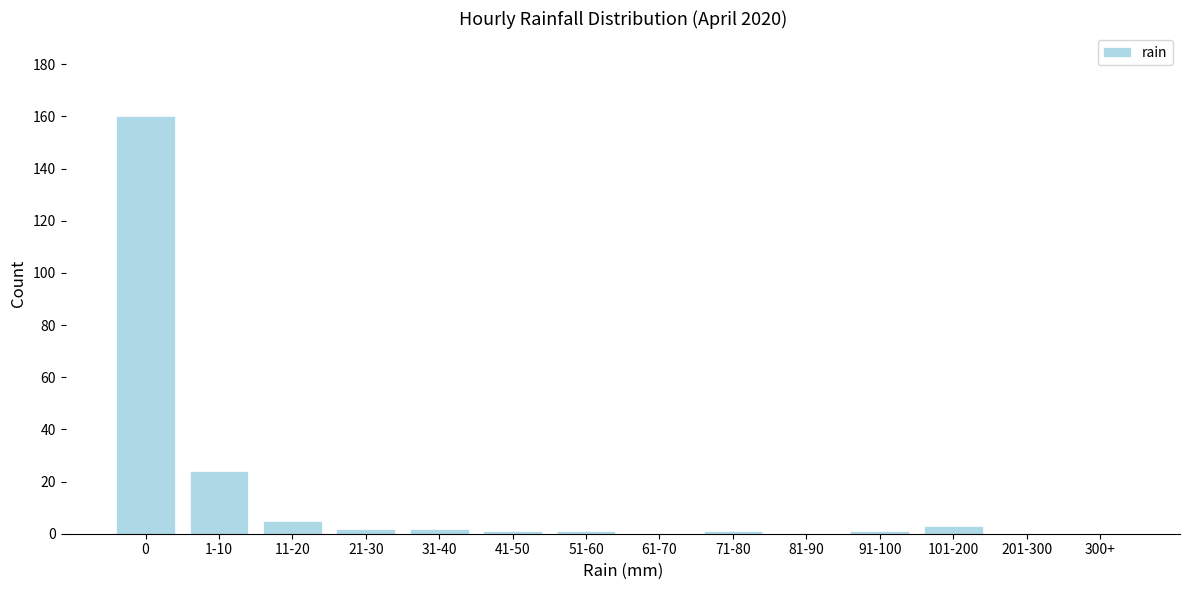

Reading left to right, extract all data points from this chart.

0=160	1-10=24	11-20=5	21-30=2	31-40=2	41-50=1	51-60=1	61-70=0	71-80=1	81-90=0	91-100=1	101-200=3	201-300=0	300+=0